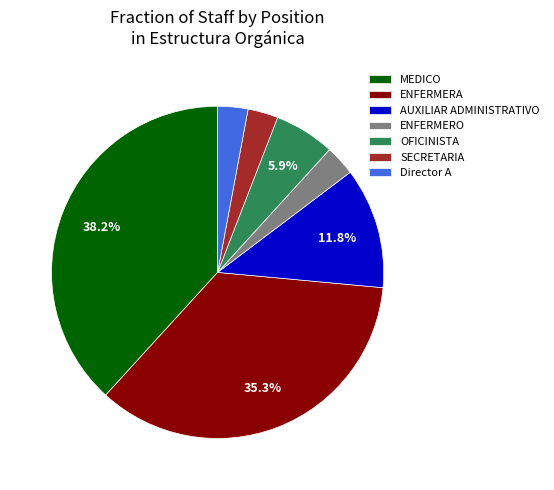

How many slices are in this pie chart?

7